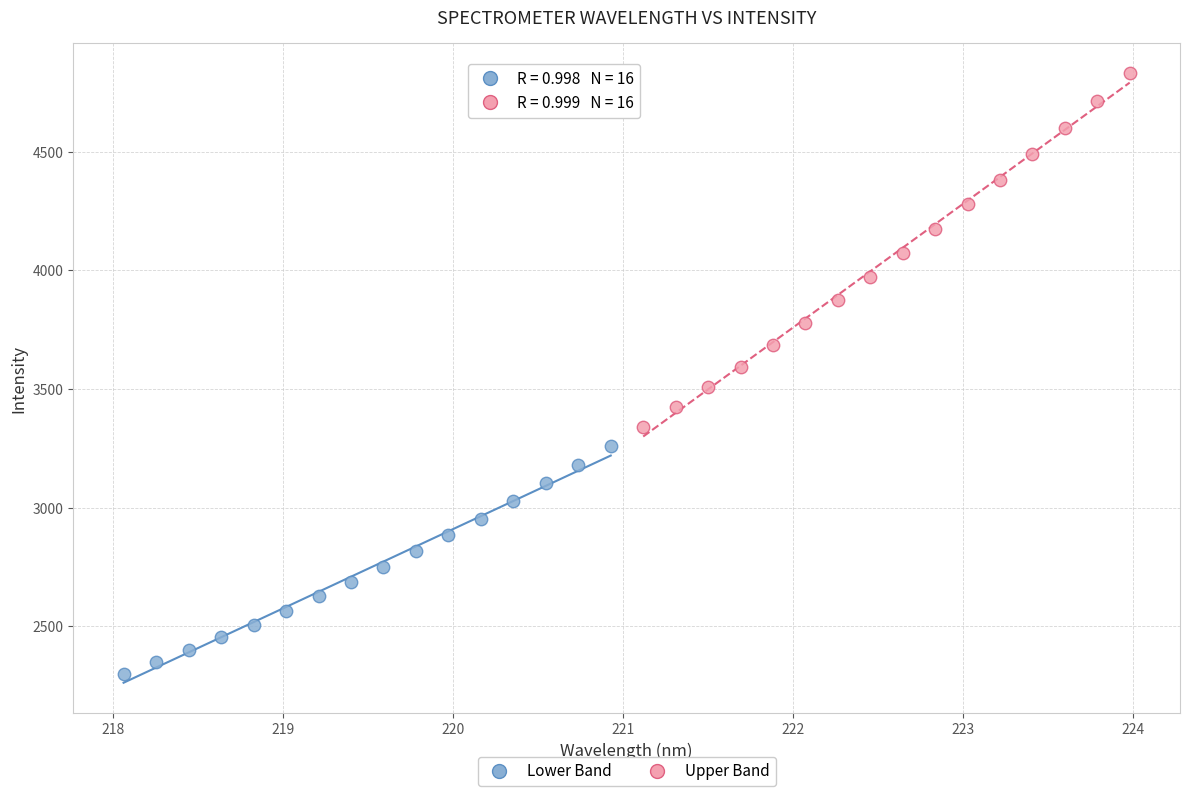

Which series reaches the maximum Y coordinate?

Upper Band